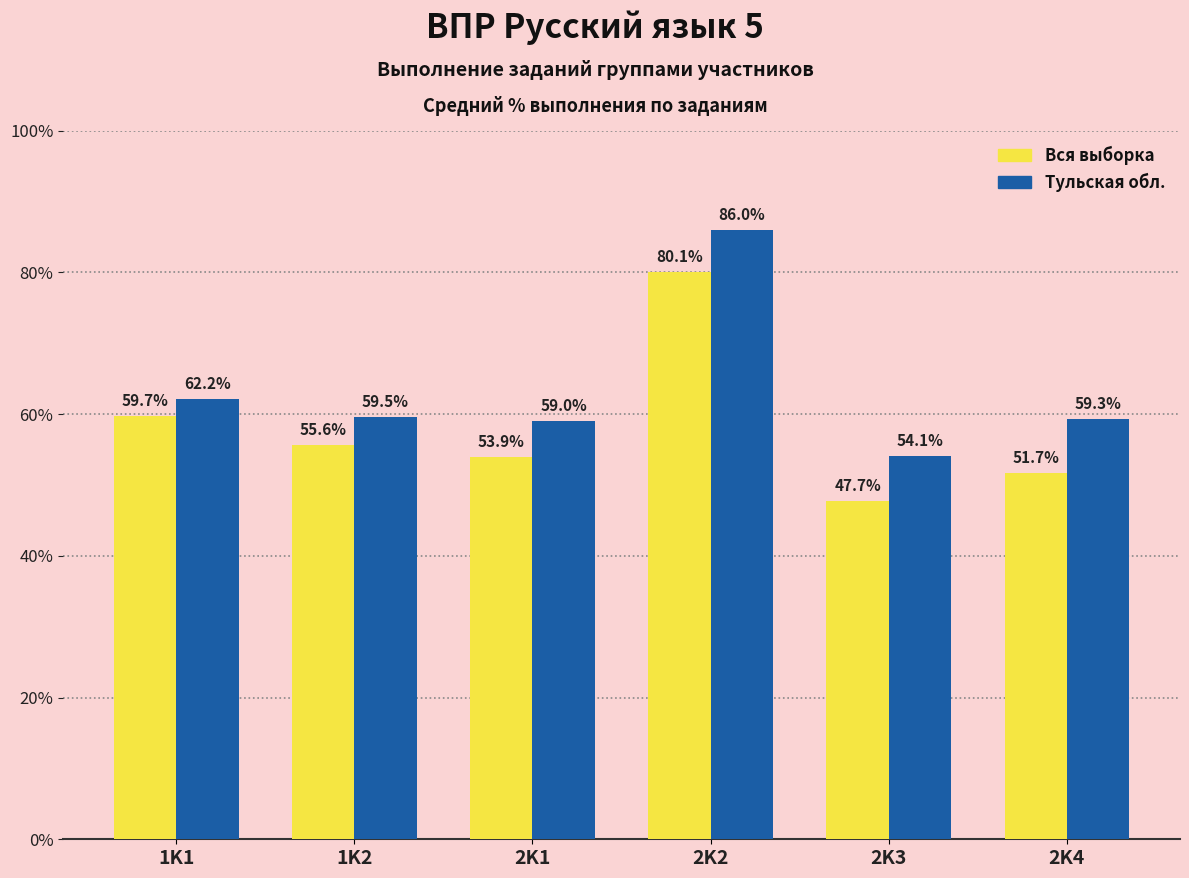

What value does the Вся выборка series have at 2K3?

47.7